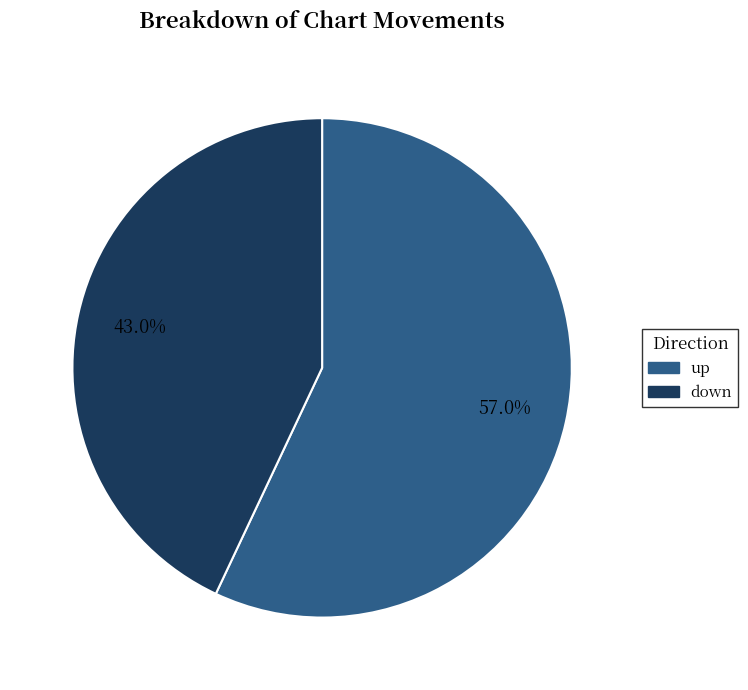

What percentage is NOT represented by down?

57.0%